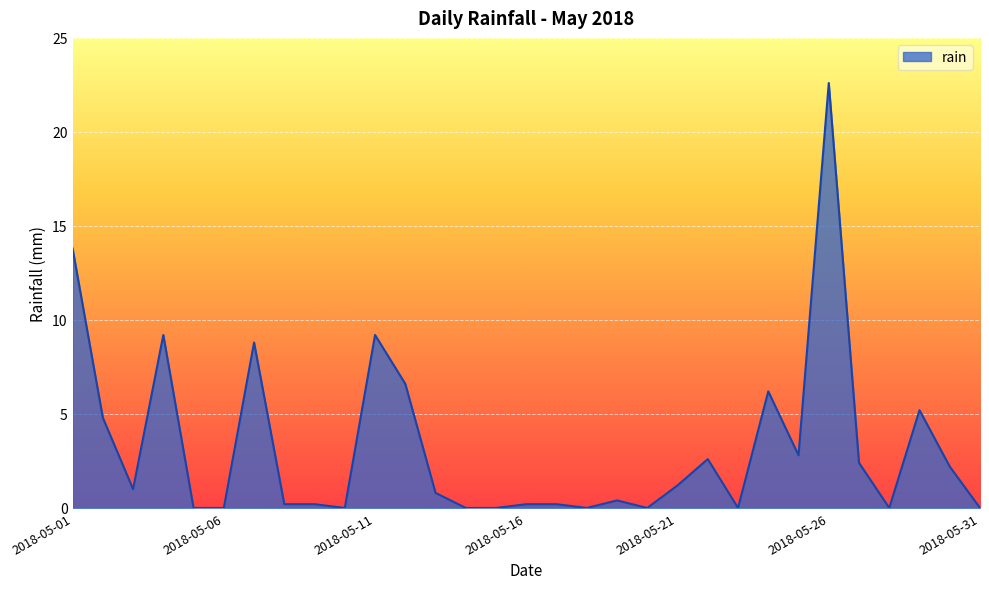

What is the difference between the maximum and minimum values?

22.6